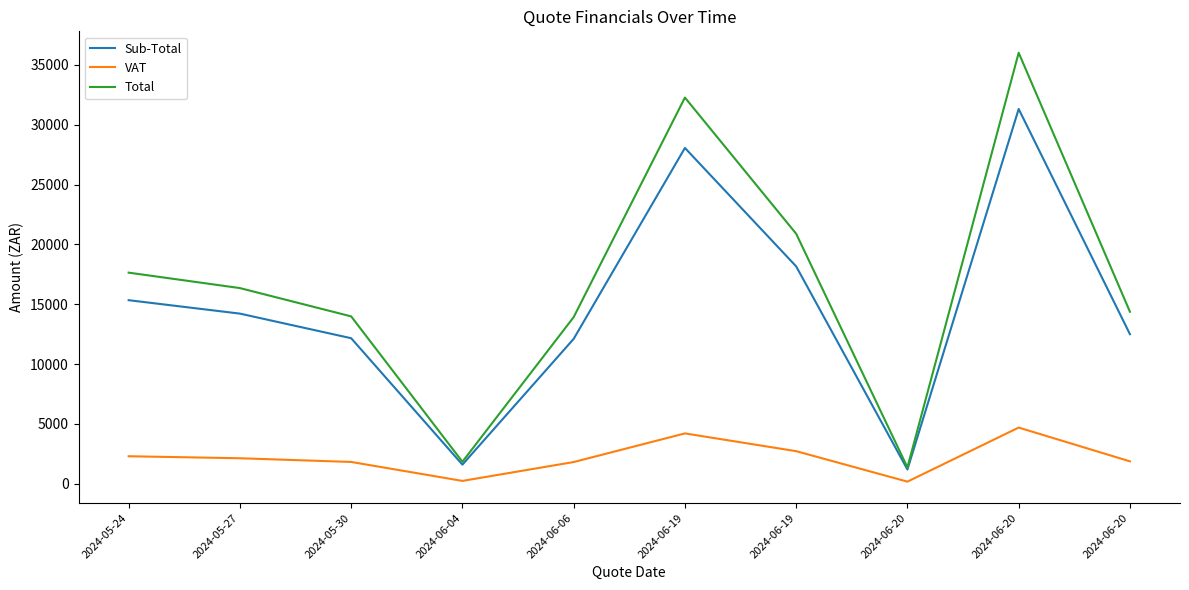

Where is the first local maximum for VAT?

2024-06-19